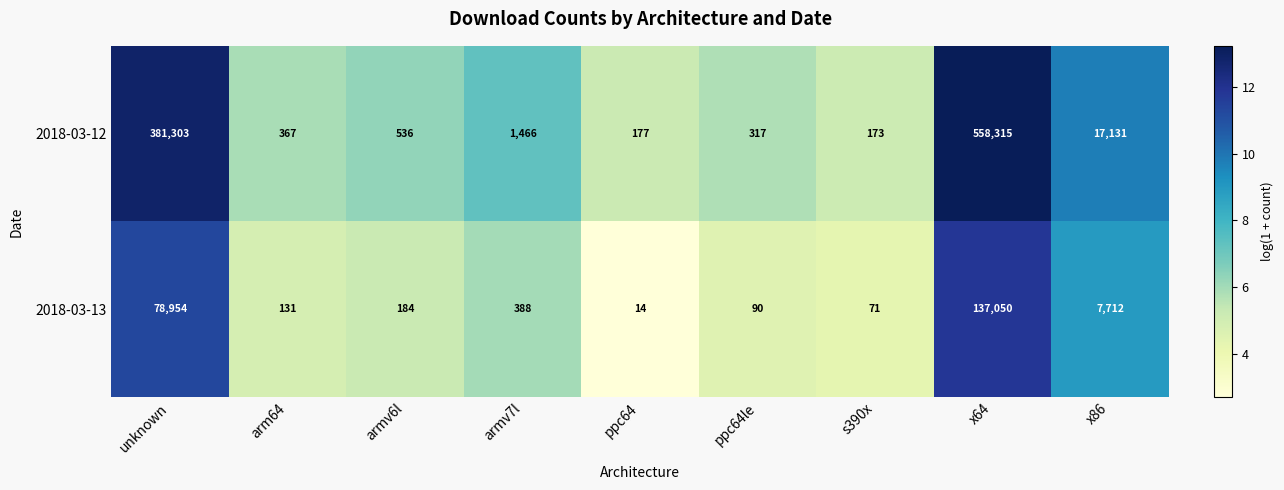

Where is 2018-03-13 nearest to the value 68532?

unknown